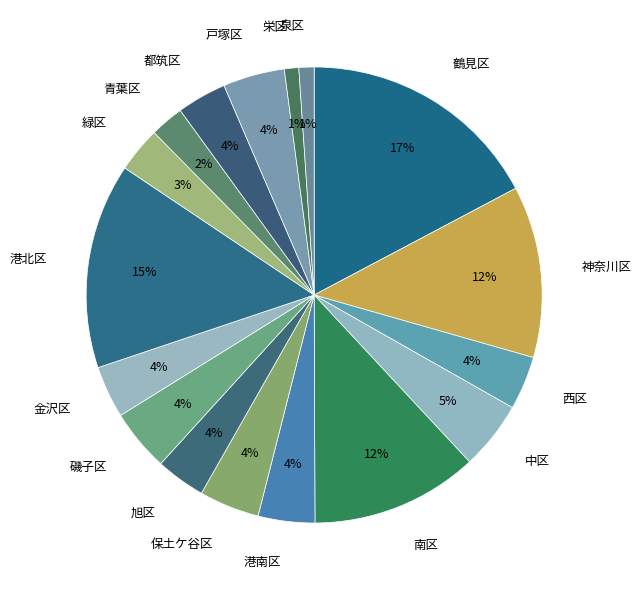

Which has a higher value, 泉区 or 中区?

中区